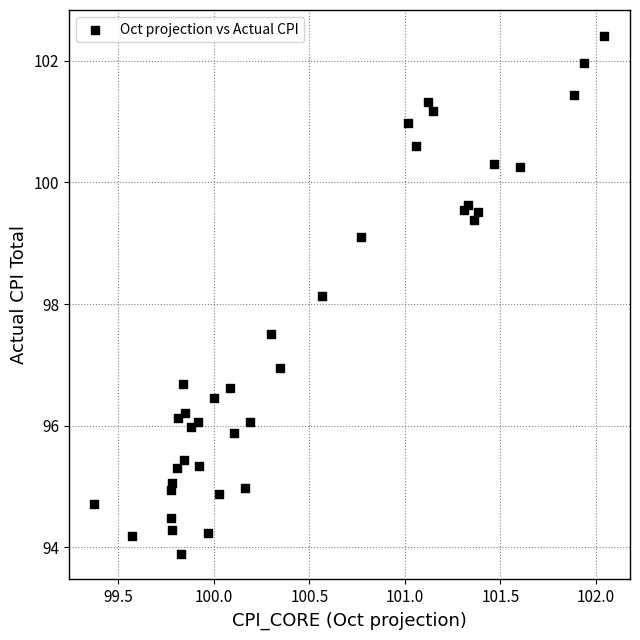

What Y value in the scatter plot is closest to 98?

98.1